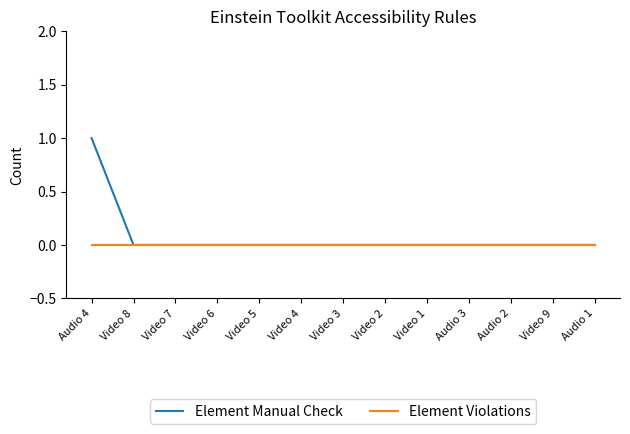

Reading left to right, list all the values displayed in this chart.

Element Manual Check: Audio 4=1	Video 8=0	Video 7=0	Video 6=0	Video 5=0	Video 4=0	Video 3=0	Video 2=0	Video 1=0	Audio 3=0	Audio 2=0	Video 9=0	Audio 1=0
Element Violations: Audio 4=0	Video 8=0	Video 7=0	Video 6=0	Video 5=0	Video 4=0	Video 3=0	Video 2=0	Video 1=0	Audio 3=0	Audio 2=0	Video 9=0	Audio 1=0